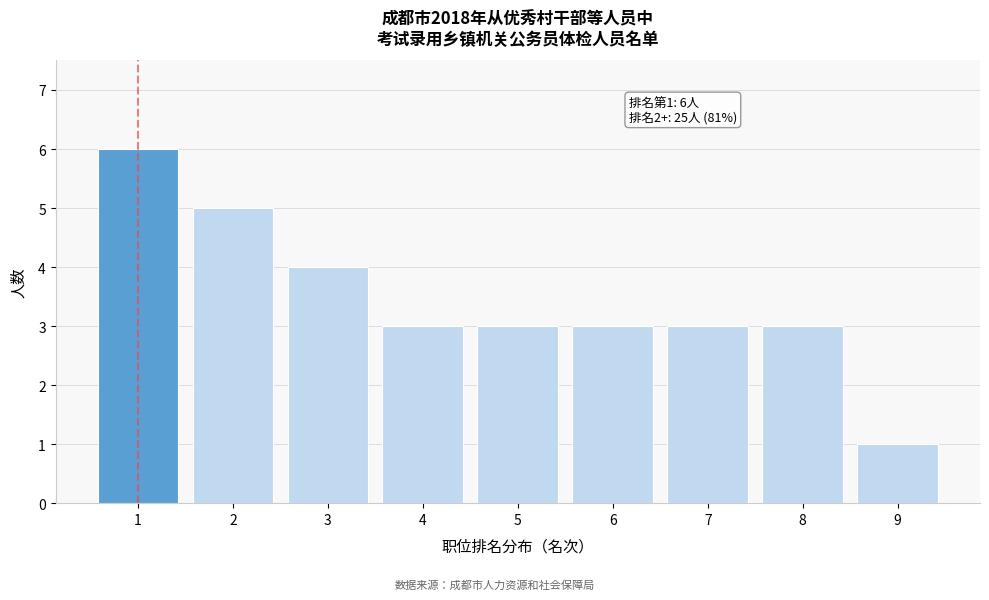

Reading left to right, what are all the values shown in this chart?

1=6	2=5	3=4	4=3	5=3	6=3	7=3	8=3	9=1